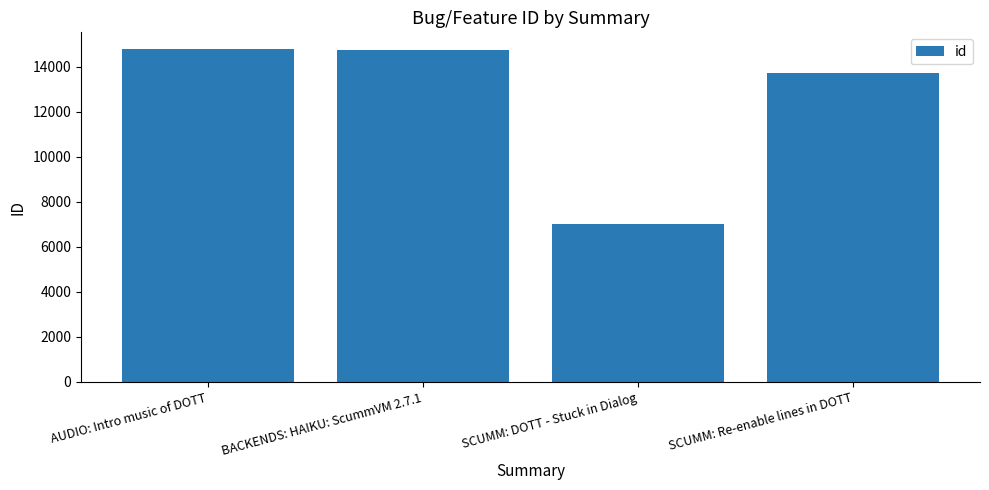

What is the change in value from BACKENDS: HAIKU: ScummVM 2.7.1 to SCUMM: DOTT - Stuck in Dialog?

-7734